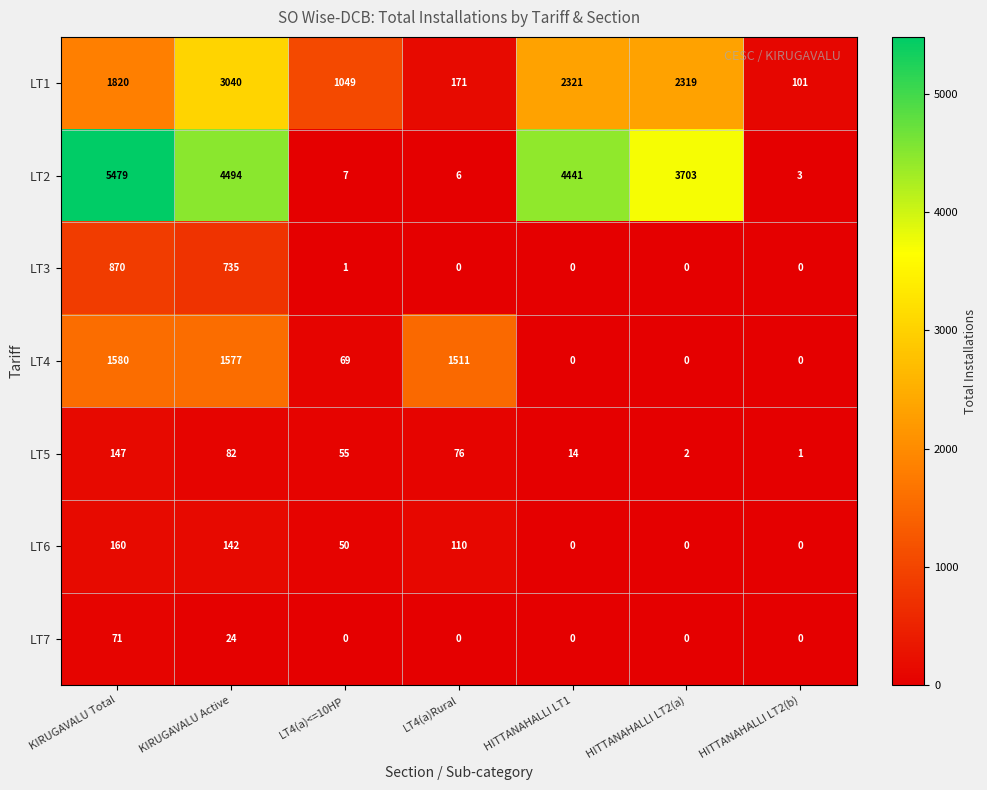

How many values in the LT5 series are below 55?

3